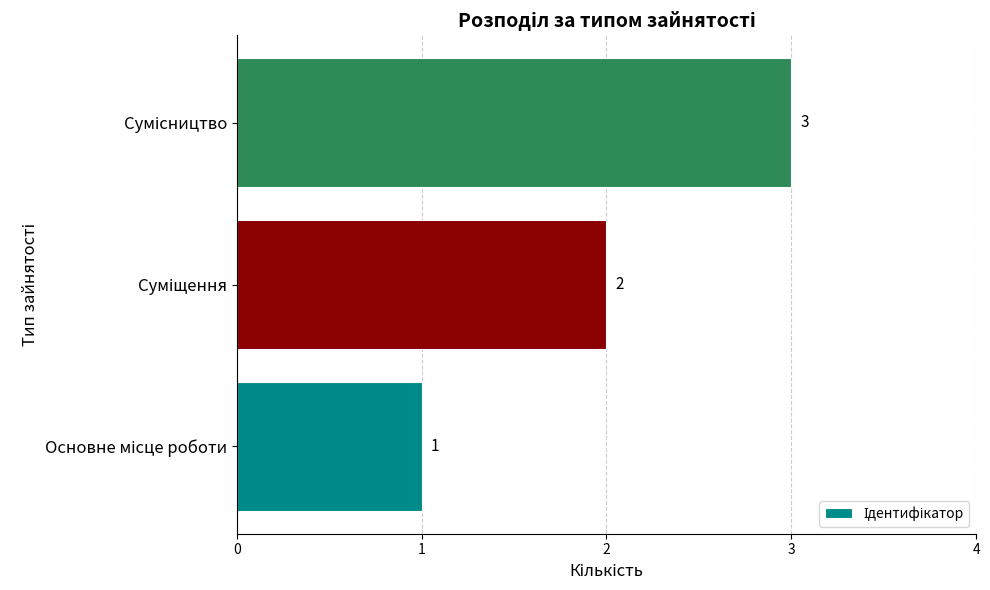

What is the greatest value displayed?

3